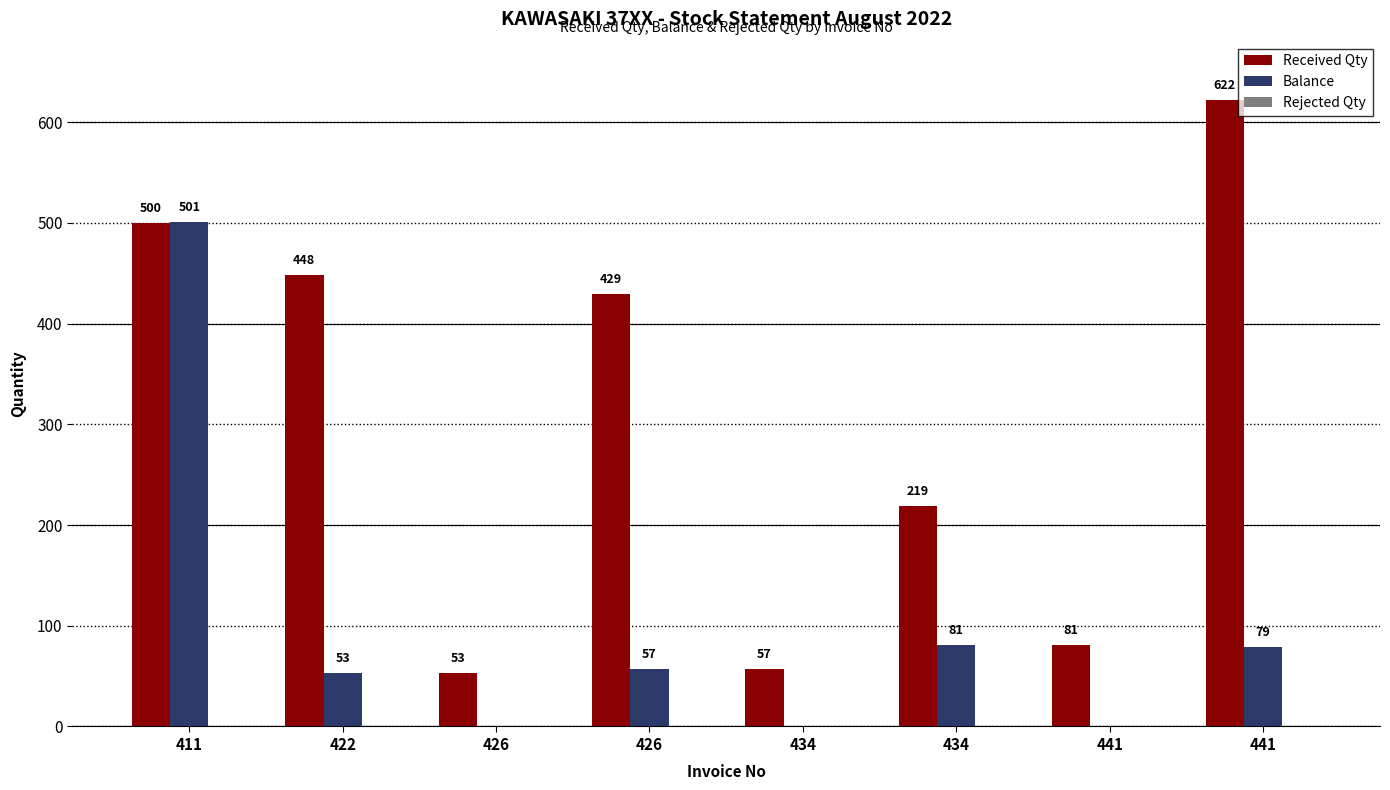

How many categories are shown in the chart?

8